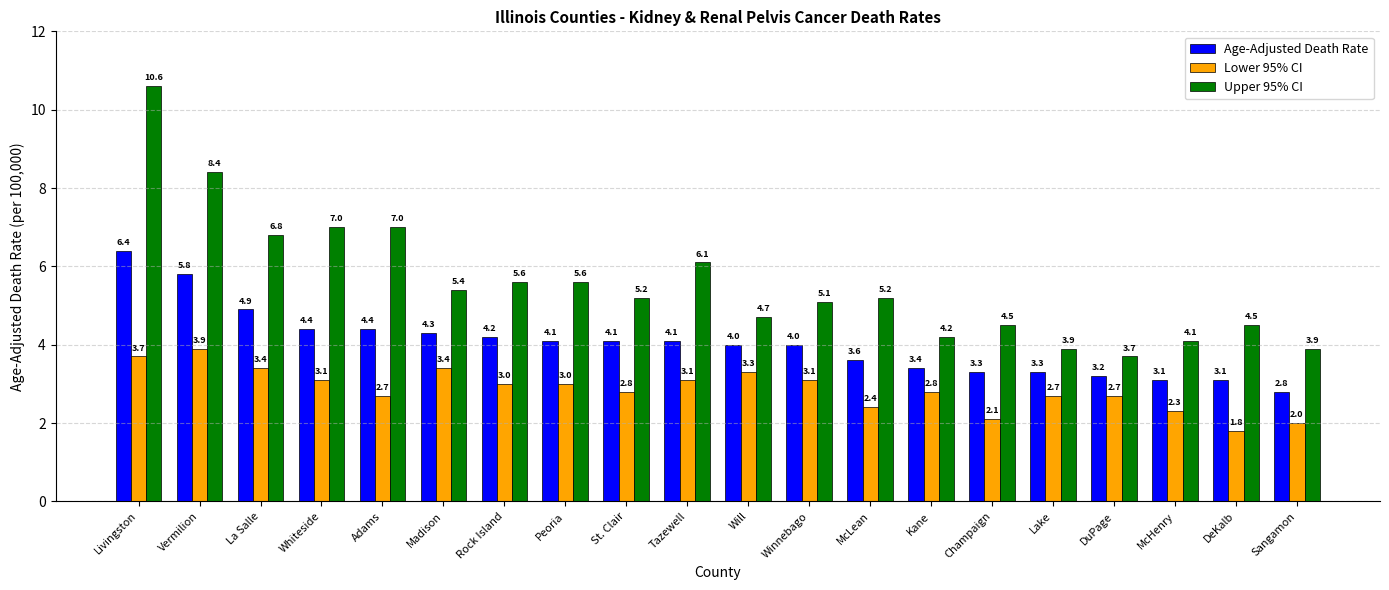

Rank the series at Rock Island from lowest to highest value.

Lower 95% CI, Age-Adjusted Death Rate, Upper 95% CI